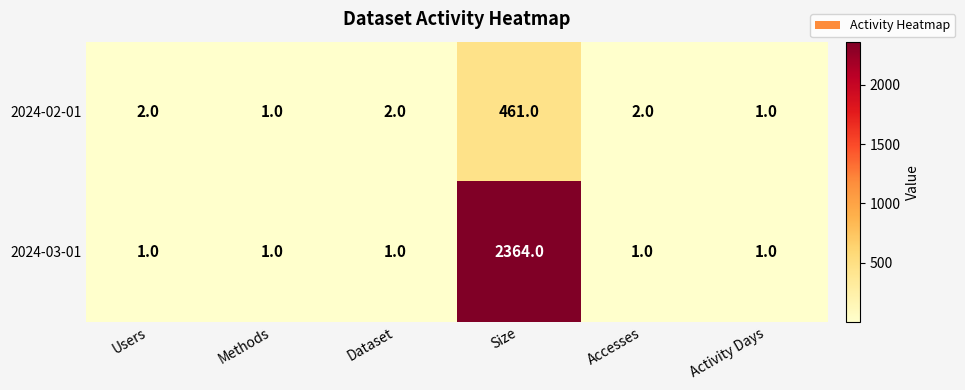

What is the smallest value displayed?

1